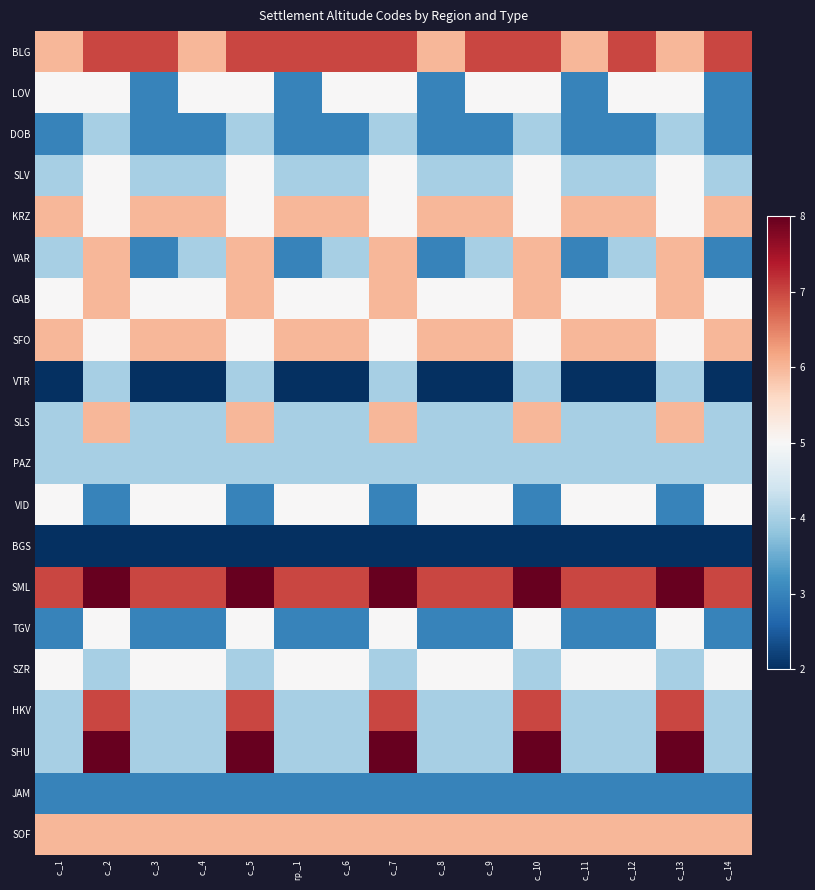

List the series in order of their peak value, highest first.

SML, SHU, BLG, HKV, KRZ, VAR, GAB, SFO, SLS, SOF, LOV, SLV, VID, TGV, SZR, DOB, VTR, PAZ, JAM, BGS